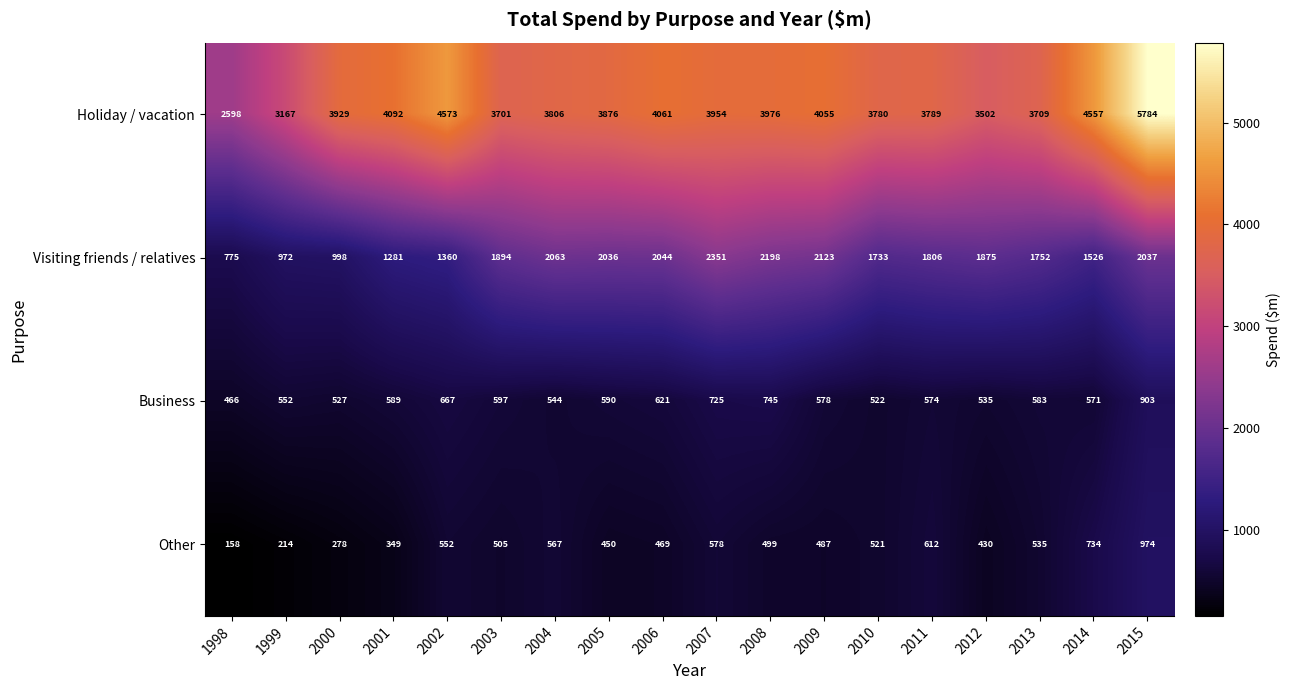

The value of Other at 2012 is 430. True or false?

True